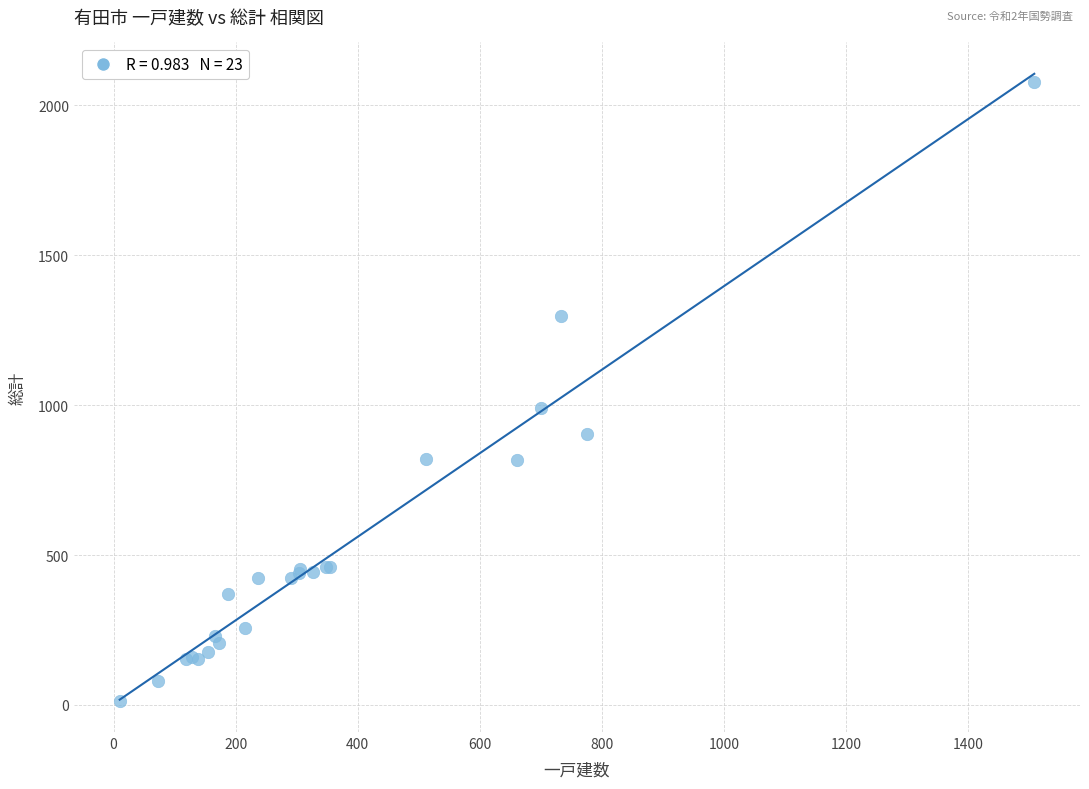

What Y value in the scatter plot is closest to 1045?

989